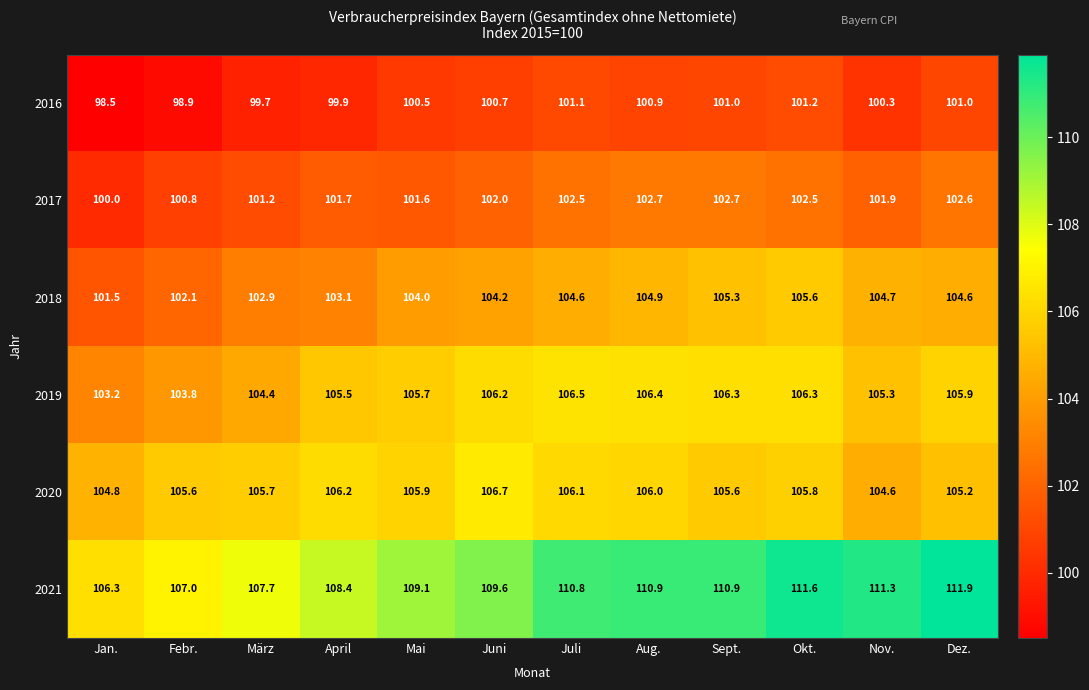

Which series has the widest spread of values?

2021